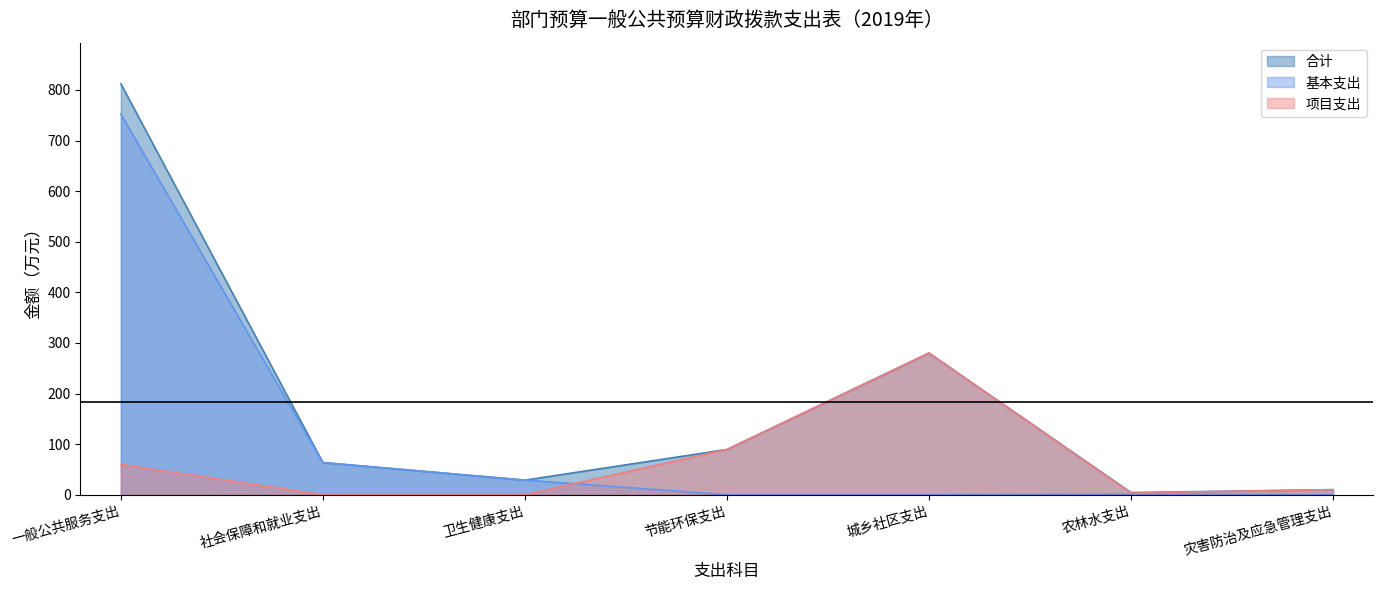

At which category does 基本支出 reach its first local peak?

农林水支出